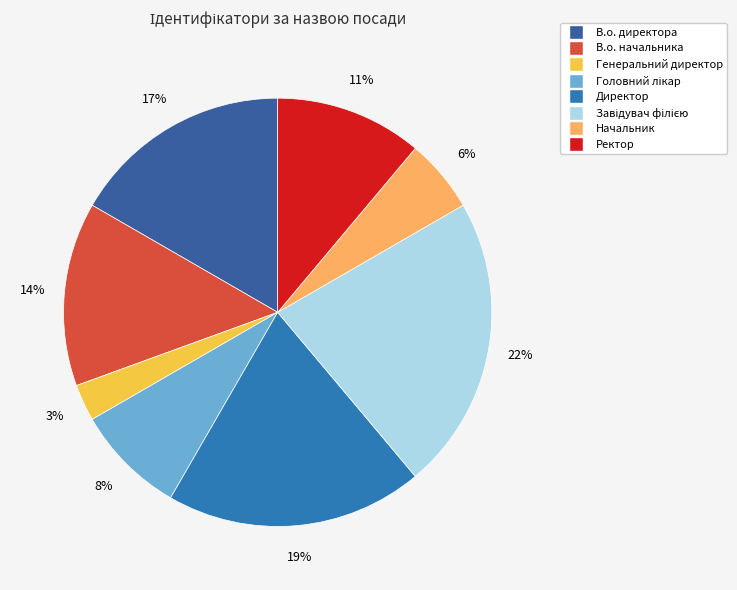

Approximately how many times larger is the value at В.о. начальника compared to Завідувач філією?

0.6